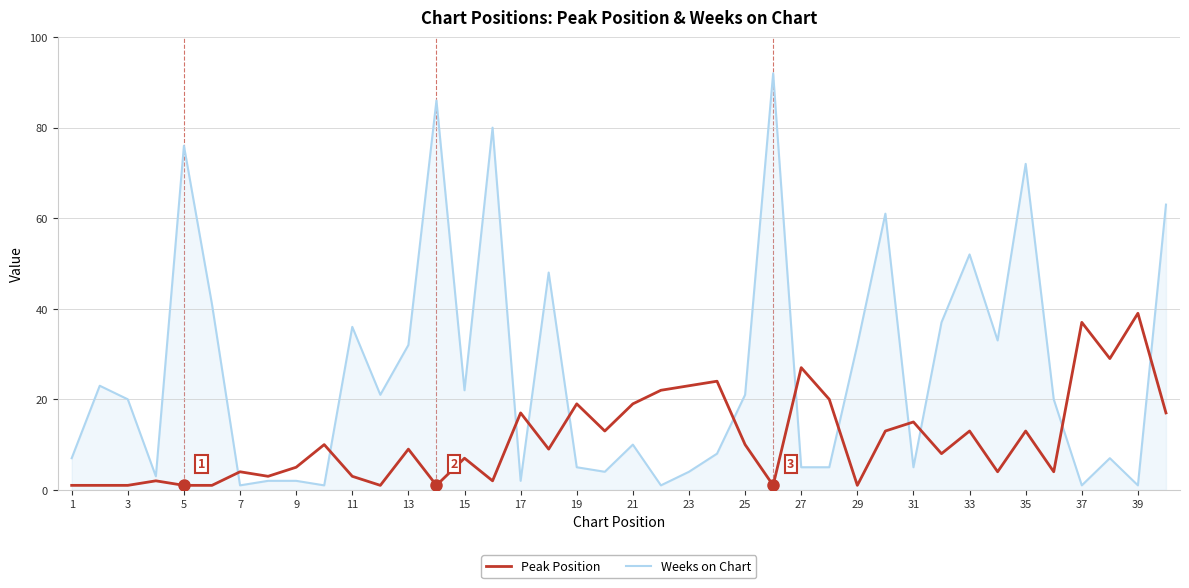

Which series has the largest range (max minus min)?

Weeks on Chart